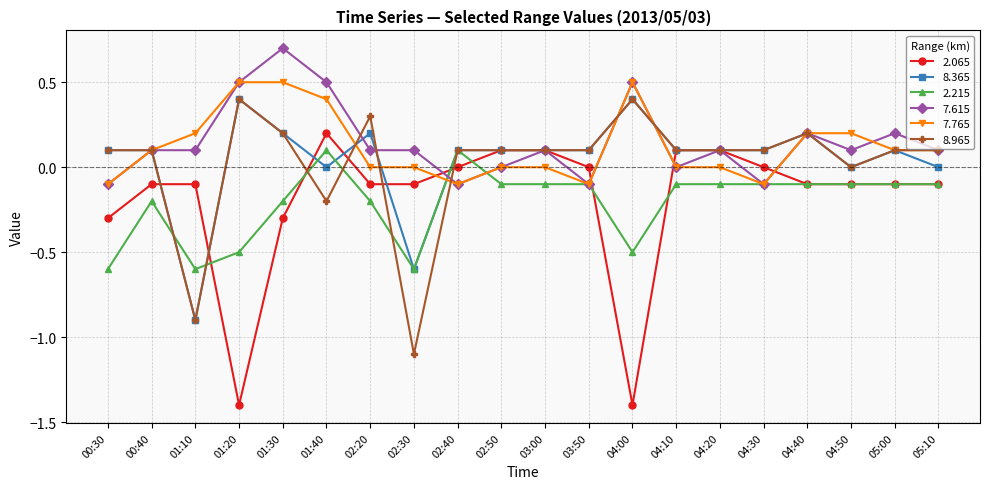

True or false: 7.615 and 2.065 intersect in this chart.

True